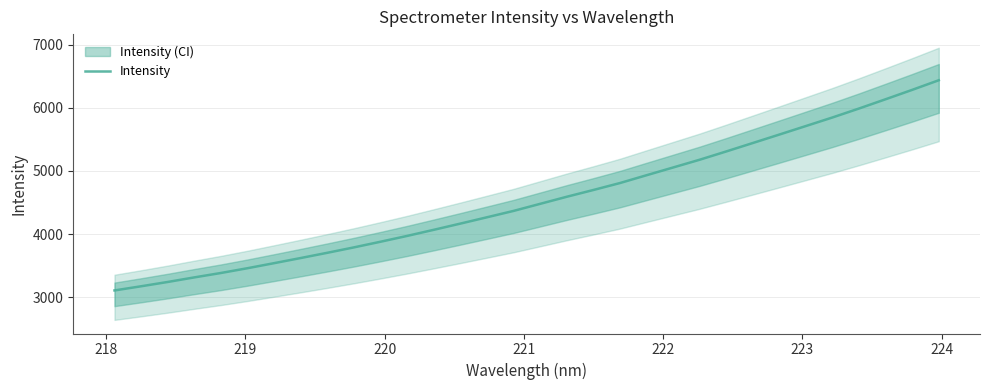

What is the minimum value for Intensity?

3108.0